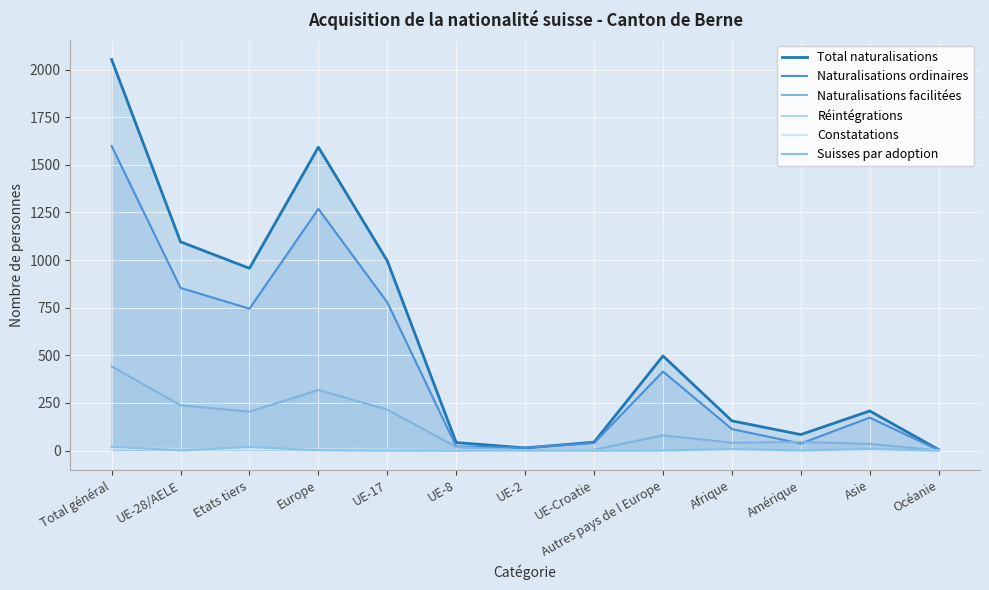

Between Europe and UE-8, which series saw the biggest shift?

Total naturalisations